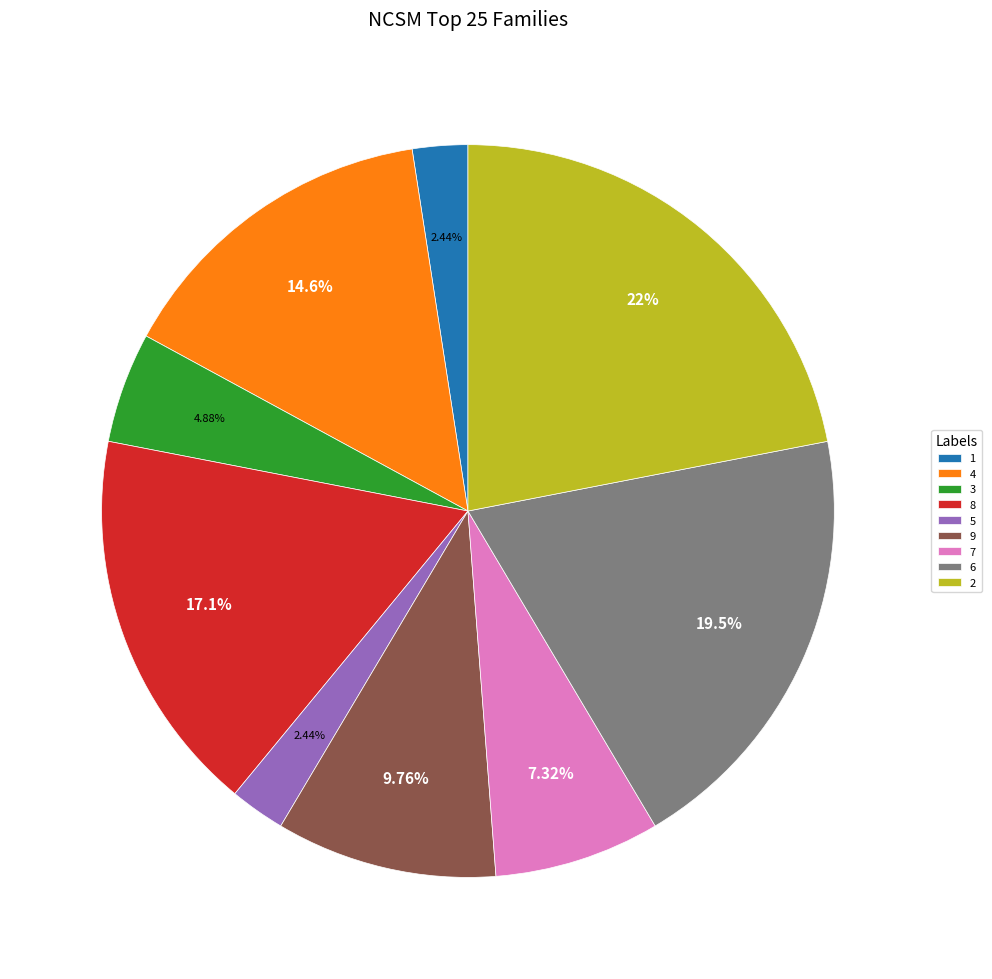

Which slice is the largest?

2